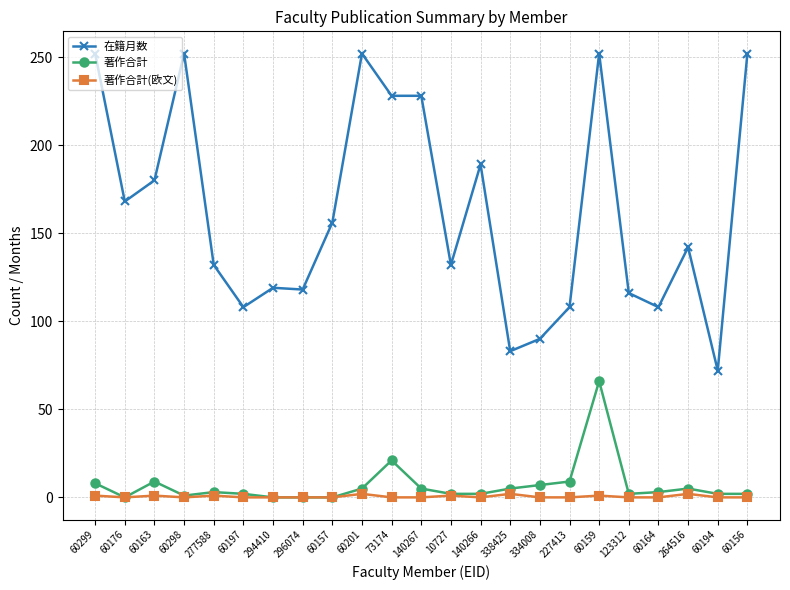

The 著作合計 series shows 5 at 60201. True or false?

True